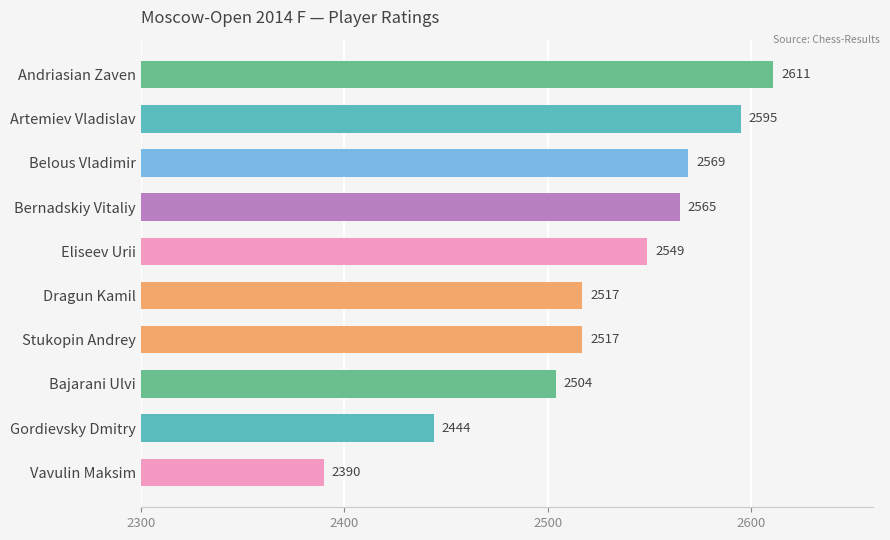

What is the change in value from Artemiev Vladislav to Gordievsky Dmitry?

-151